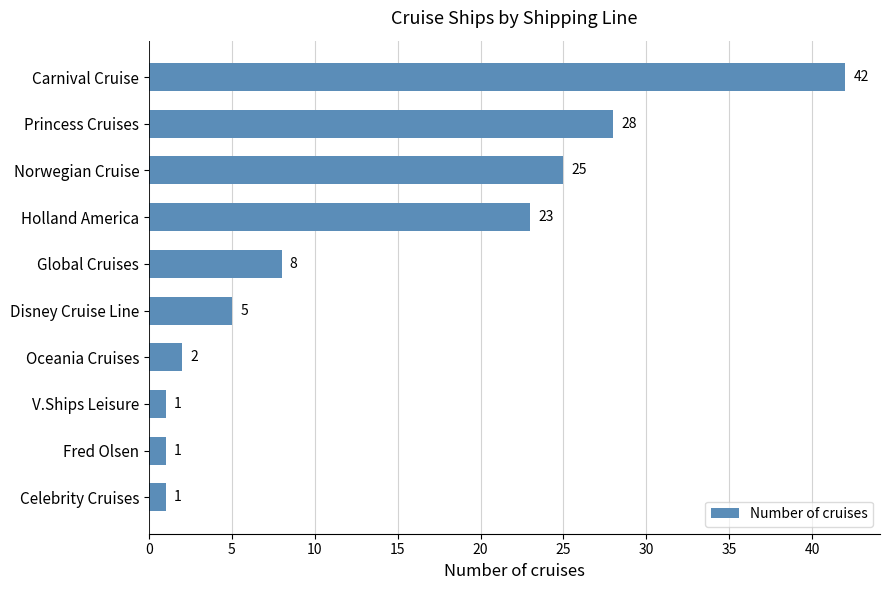

True or false: the data shows 1 at Celebrity Cruises.

True